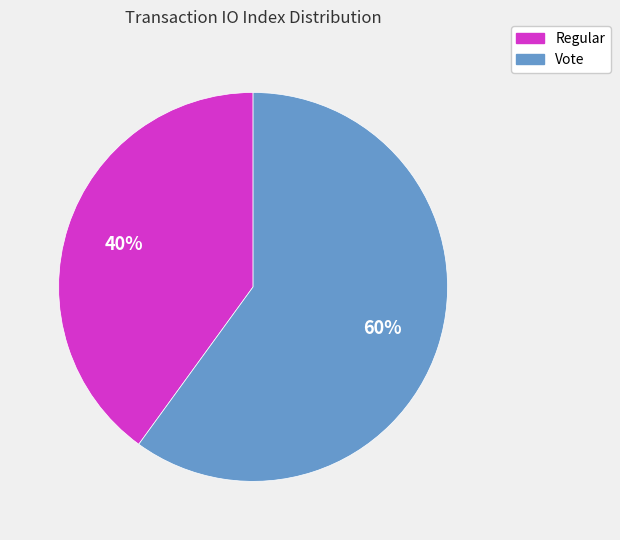

To the nearest percent, what percentage of the pie is Vote?

60%